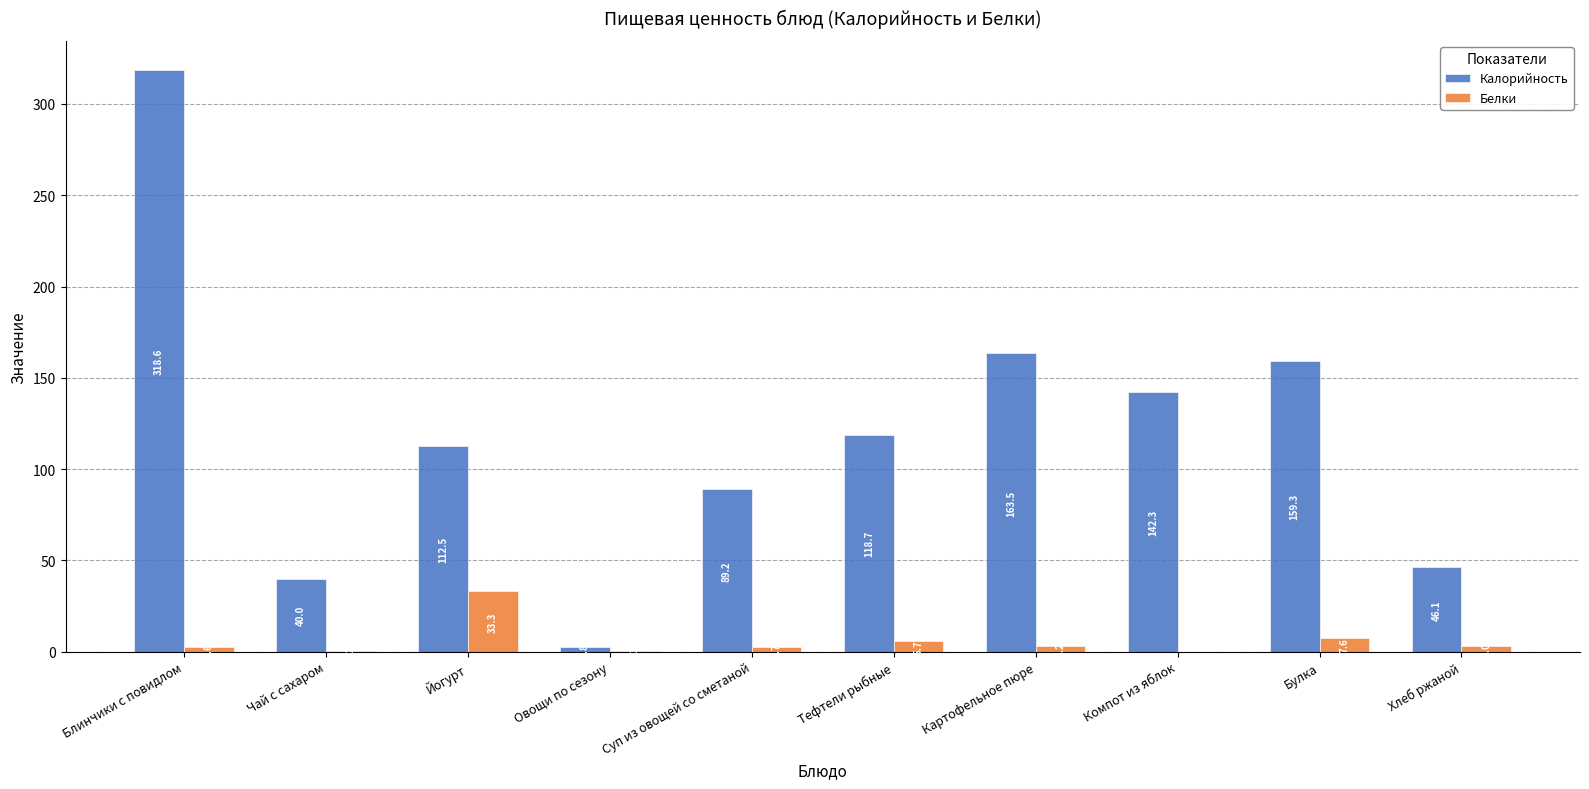

What is the sum of the Калорийность values at Овощи по сезону and Тефтели рыбные?

121.5